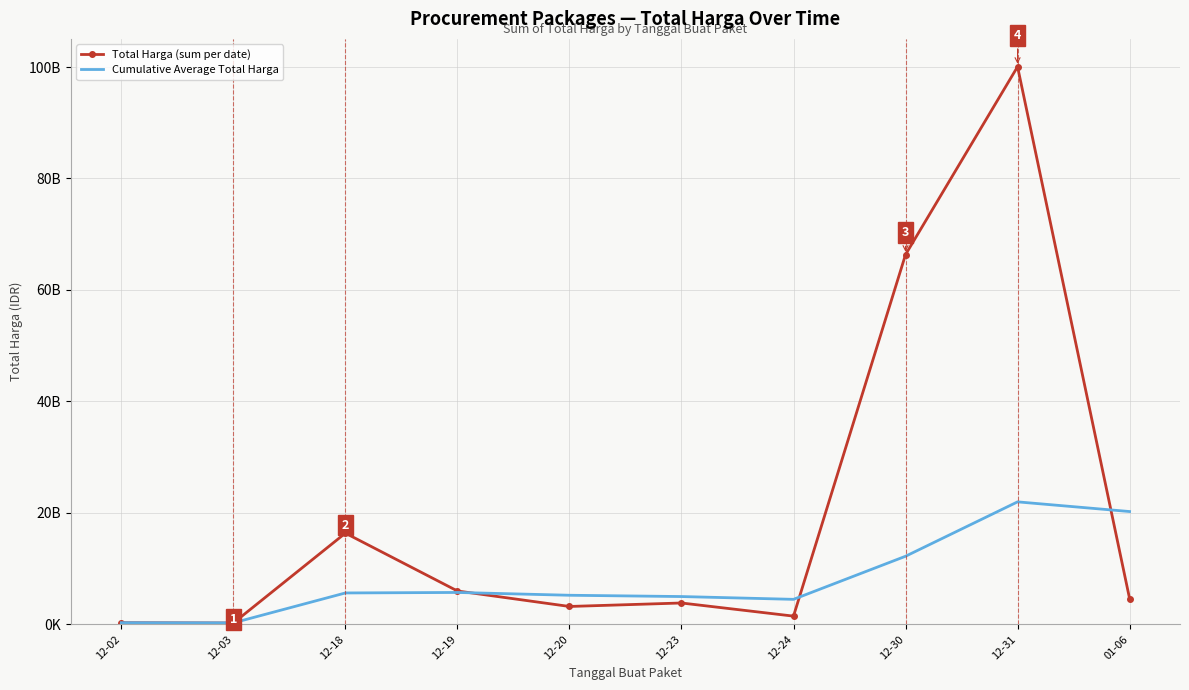

What is the spread (max minus min) of values at 12-31?

78083294481.8